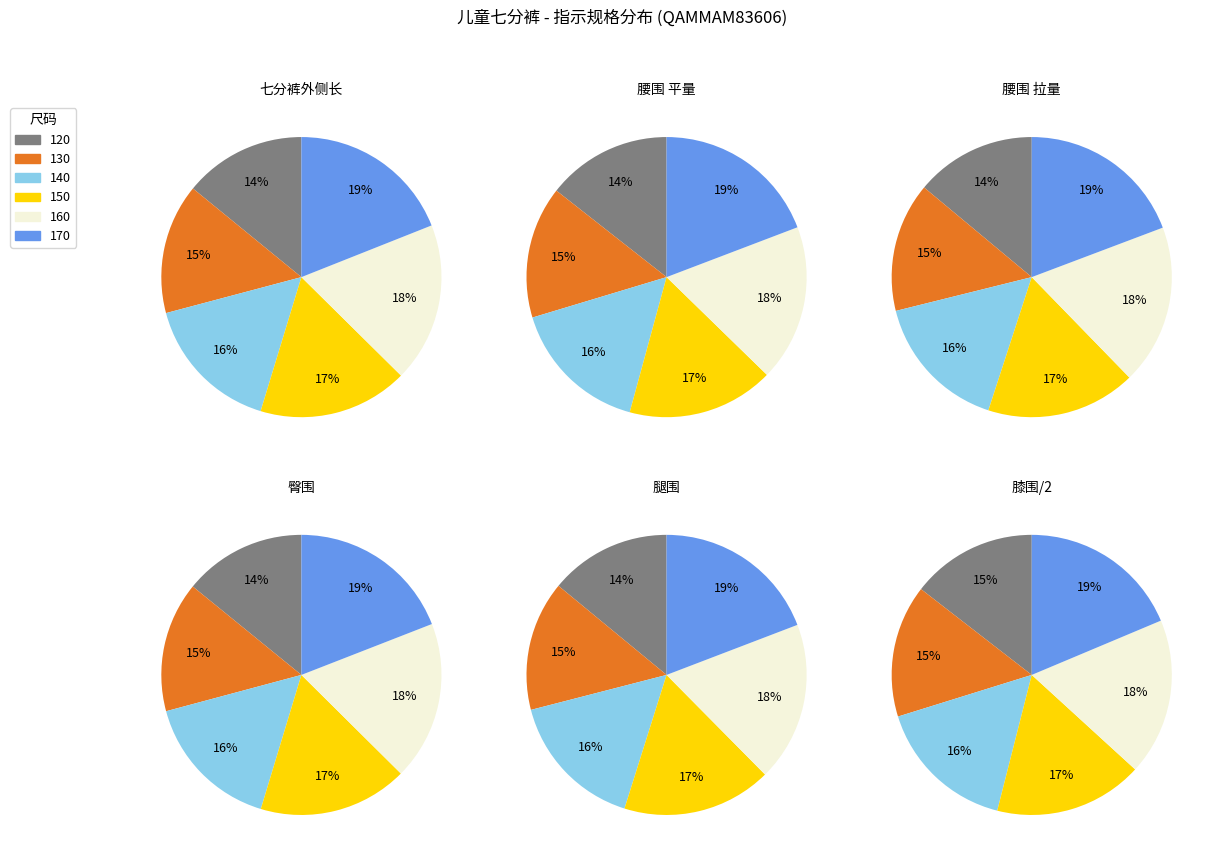

Combined, what portion of the pie is 160 and 150?

35.7%